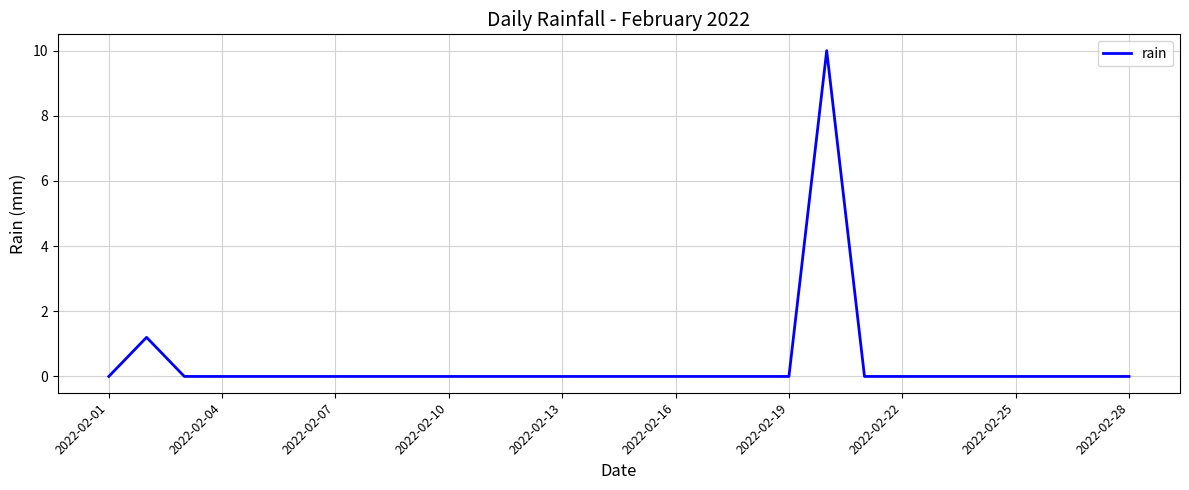

What is the difference between the maximum and minimum values?

10.0